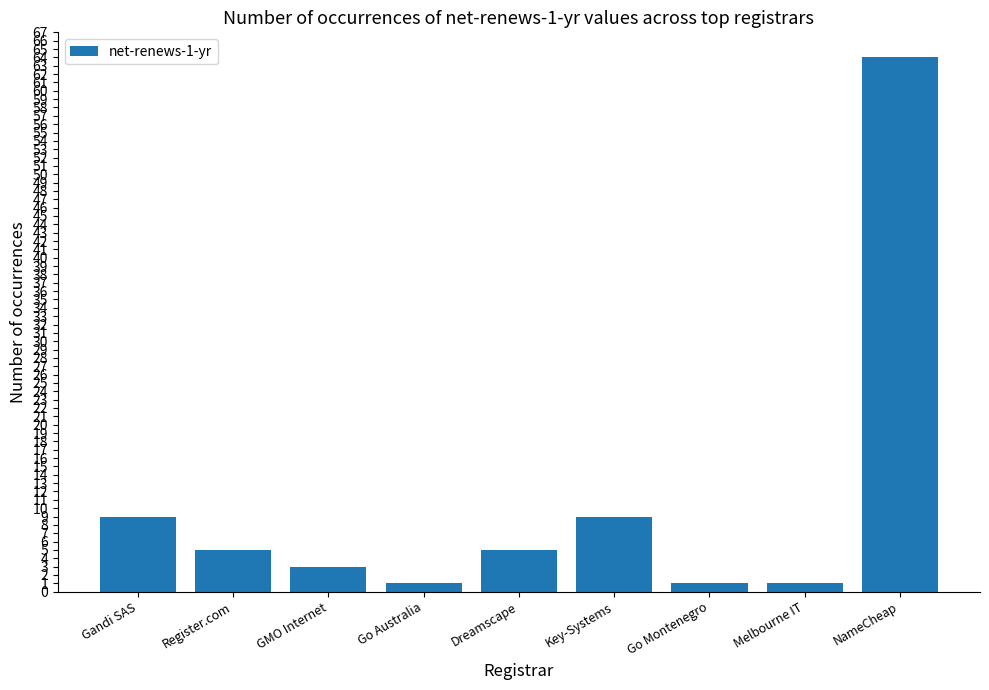

What is the difference between the second highest and minimum values?

8